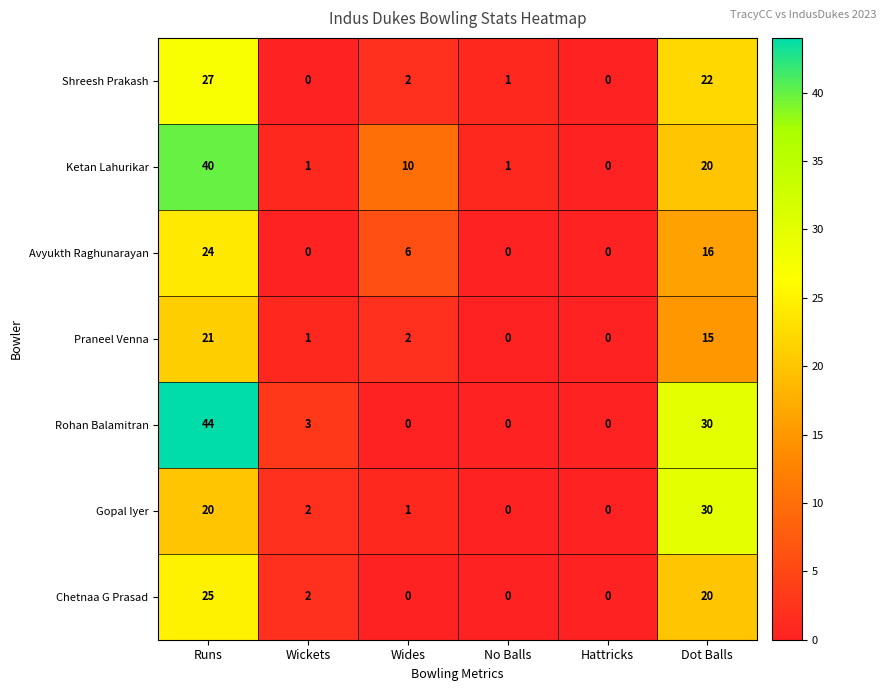

What is the difference between the second highest and minimum values in the Rohan Balamitran series?

30